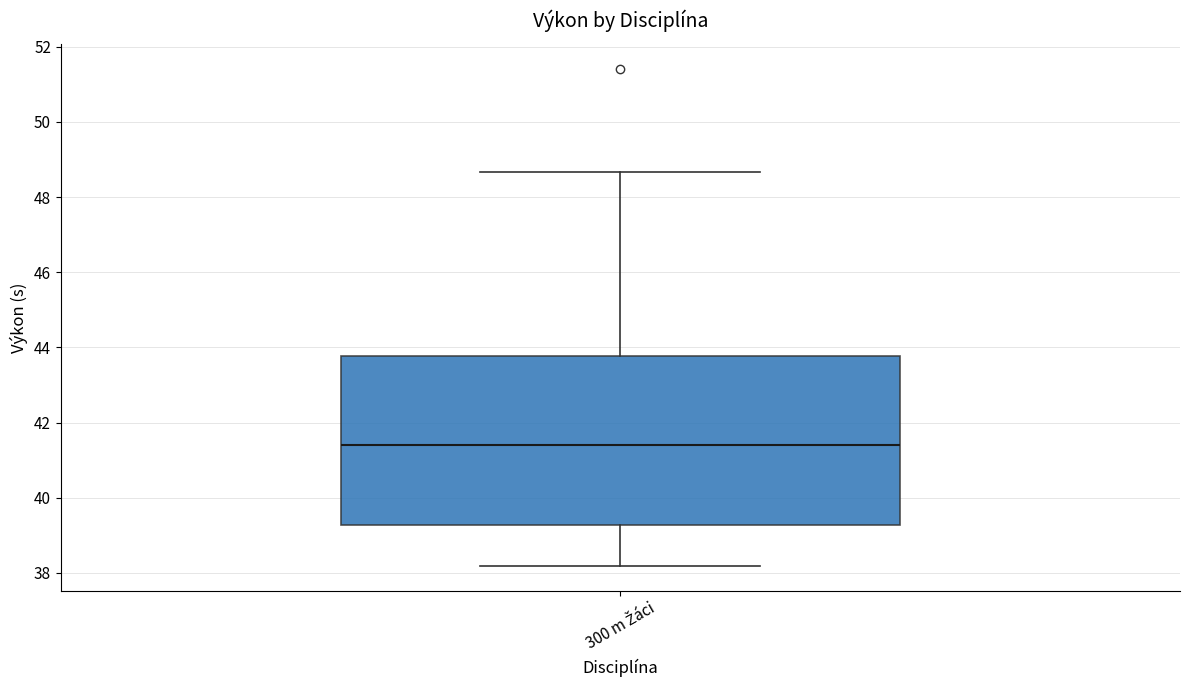

Read this box plot against the y-axis: the position of the median line, the range covered by the box, and the ends of both whiskers. The values are not printed on the chart, so give them approximately, as read against the axis.

median 41.4, box 39.2 to 43.8, whiskers 38.2 to 48.6